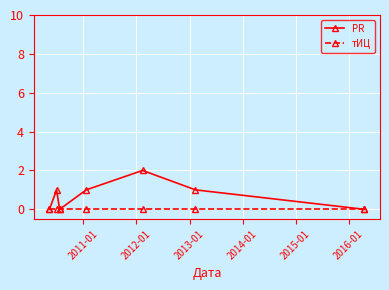

How many interior local peaks does the PR series have?

2